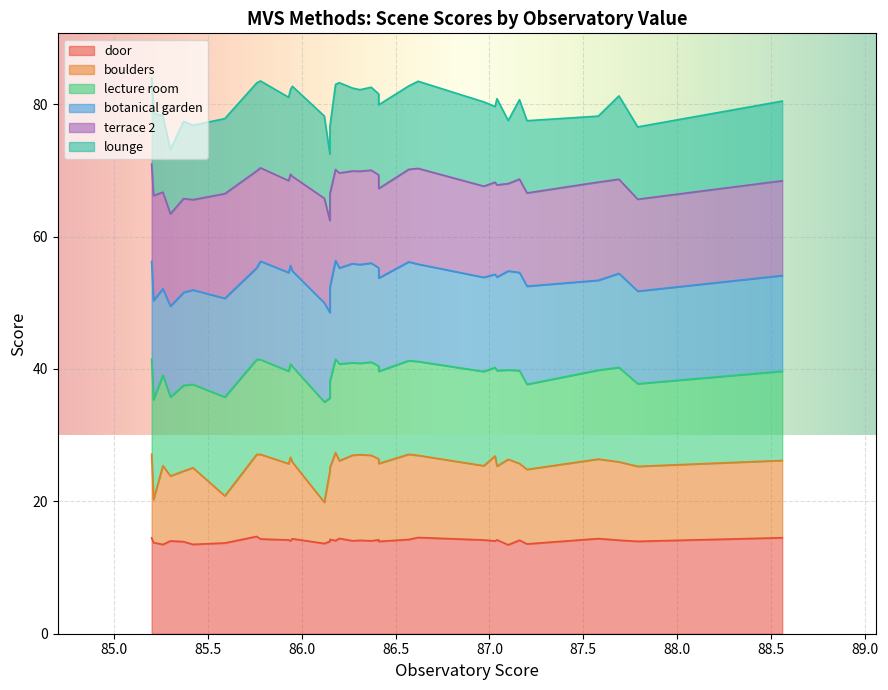

Rank the series by their maximum value, from highest to lowest.

terrace 2, lecture room, botanical garden, door, lounge, boulders